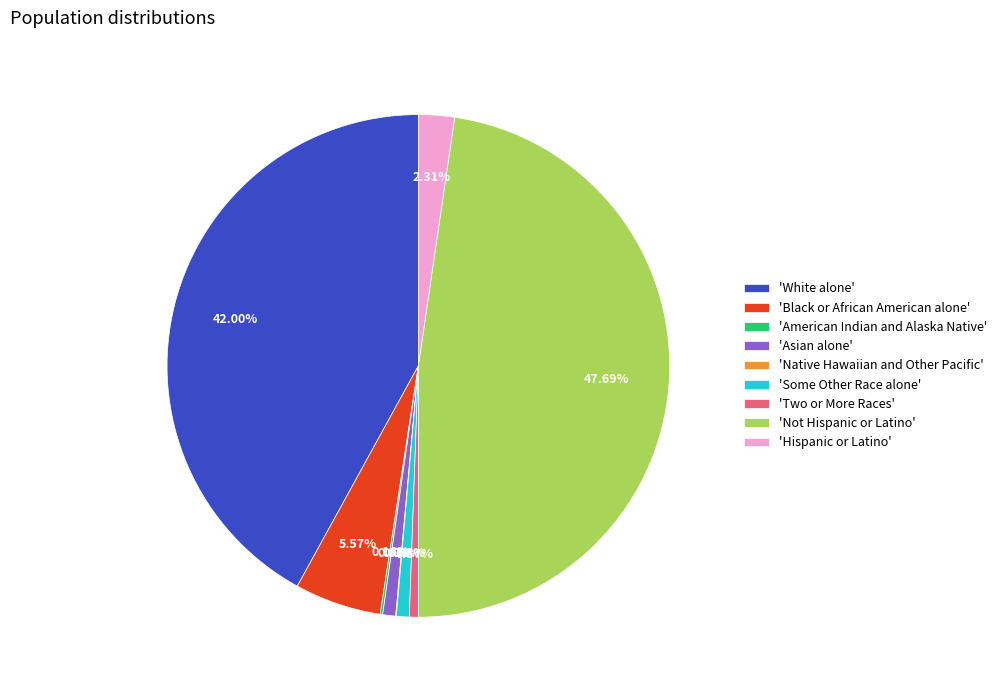

Is there a majority slice in this chart?

No